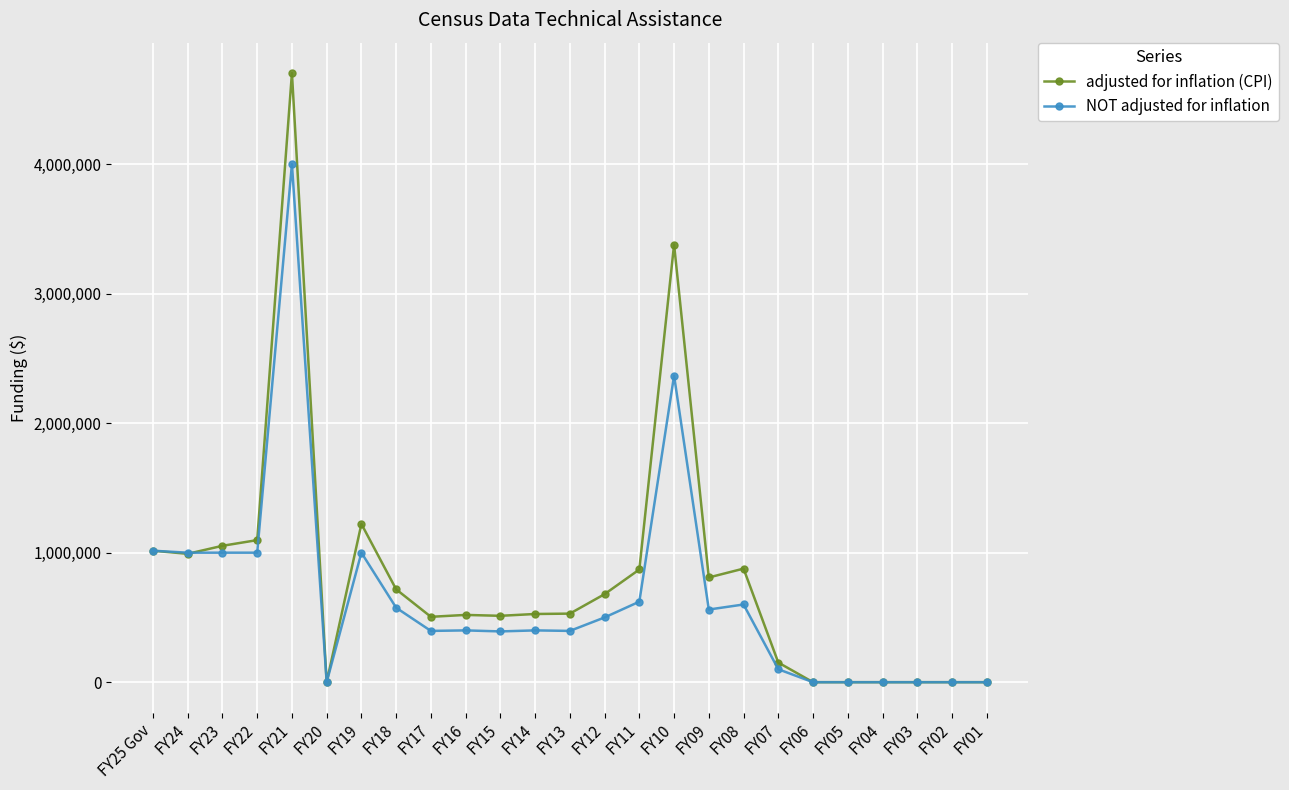

True or false: NOT adjusted for inflation has more than 2 points higher than both neighbors.

True